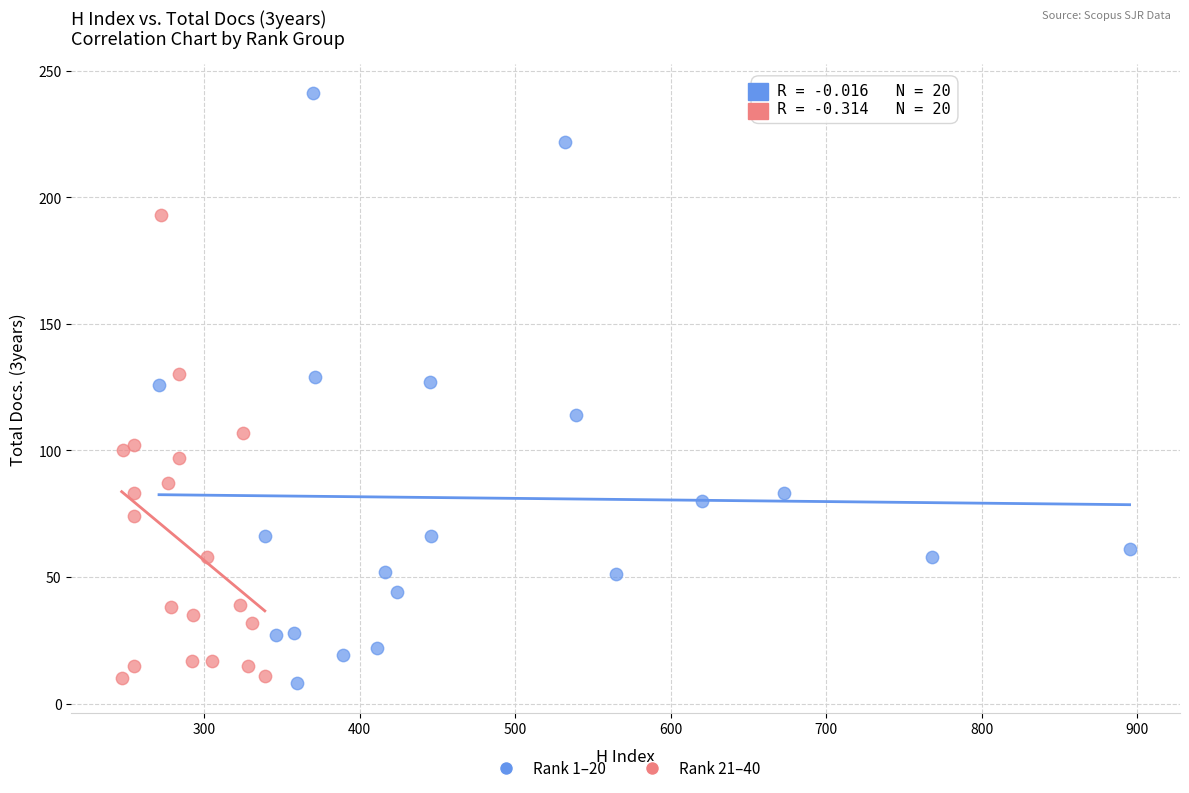

Which series has the largest Y range (max minus min)?

Rank 1–20